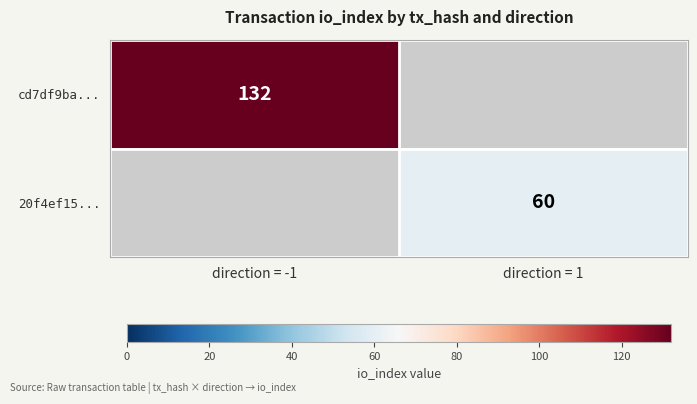

Is the value of cd7df9ba... at direction = -1 greater than the value of 20f4ef15... at direction = 1?

Yes